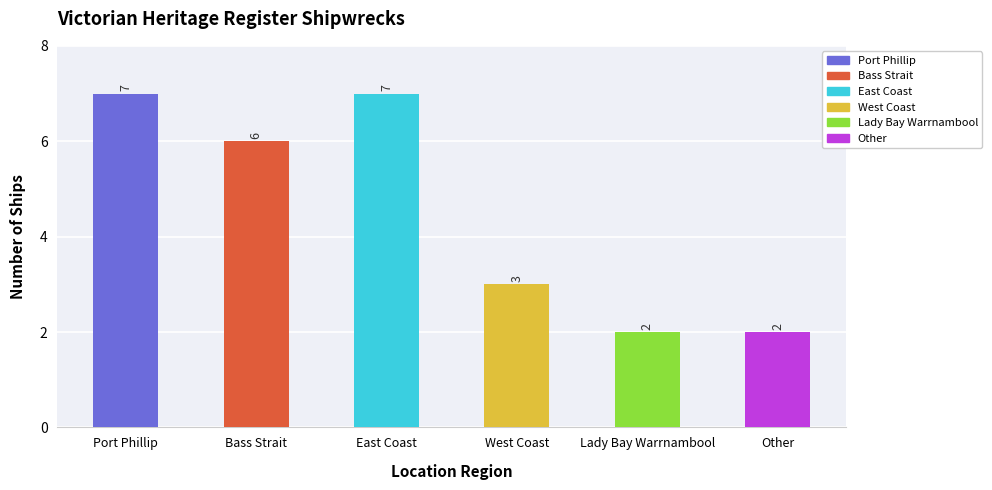

Reading left to right, extract all data points from this chart.

7	6	7	3	2	2